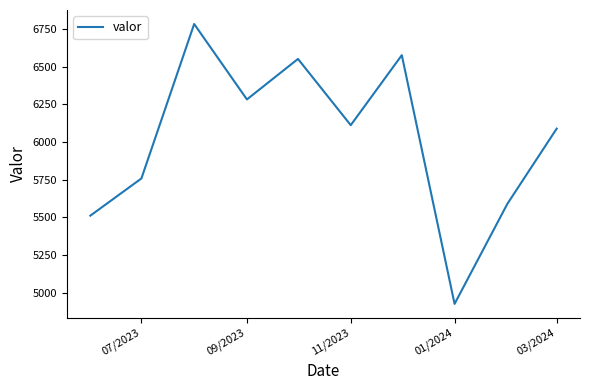

Does the chart have visible grid lines?

No